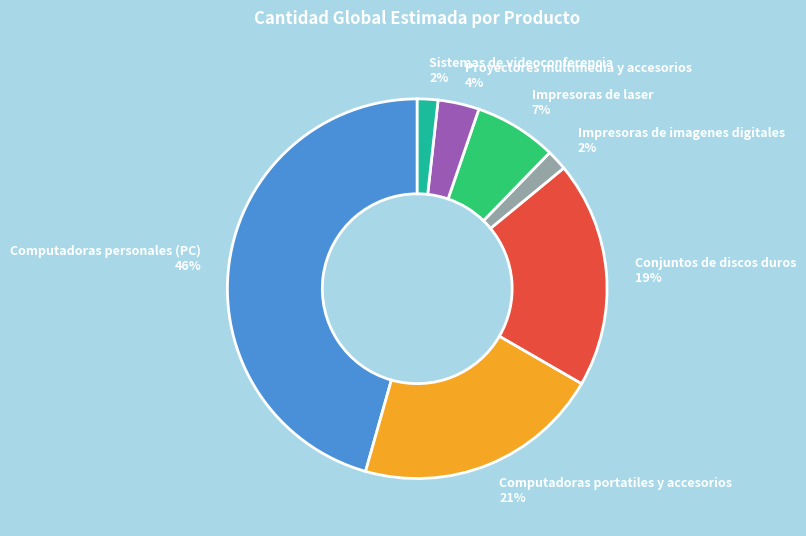

Which slice is the largest?

Computadoras personales (PC)